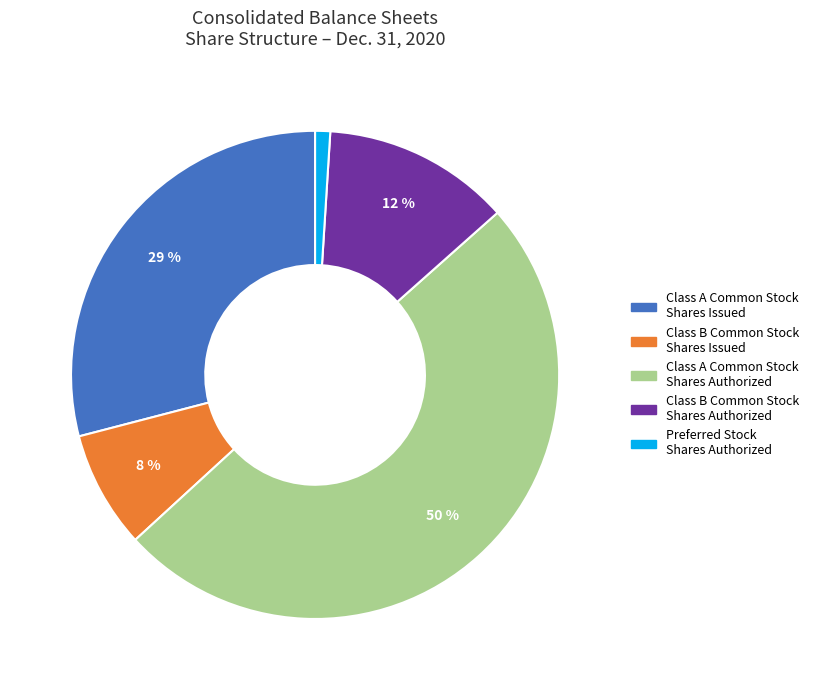

How many slices are in this pie chart?

5